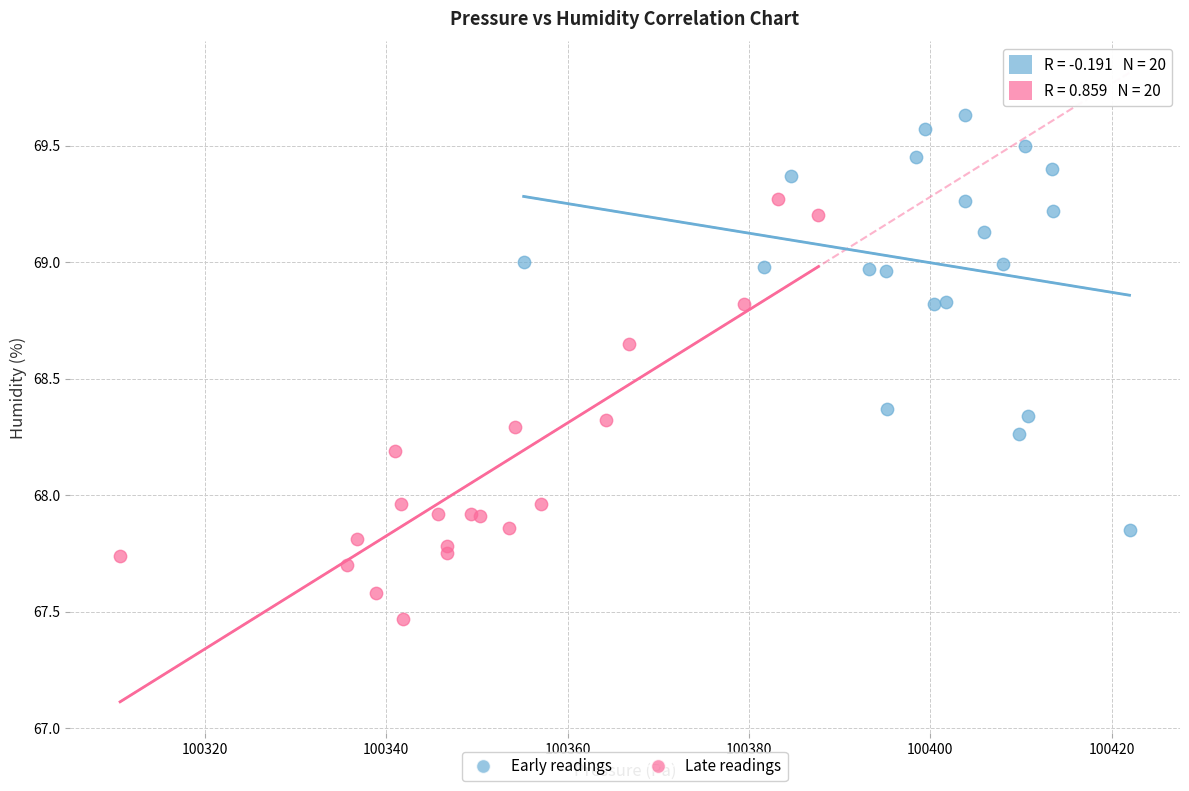

What are all the series names shown in the legend?

Early readings, Late readings